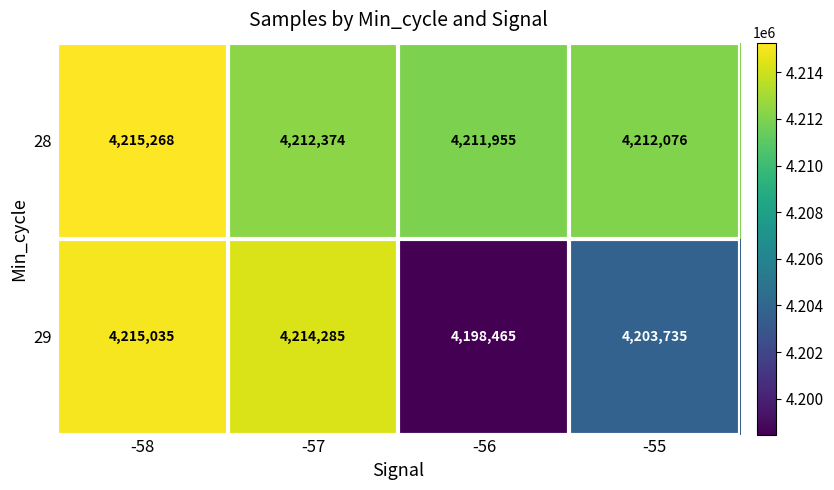

At which category is the sum across all series the highest?

-58